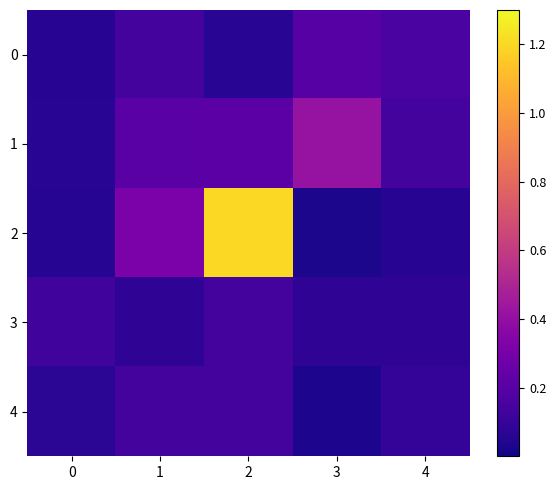

Between 0 and 3, which is larger?

3